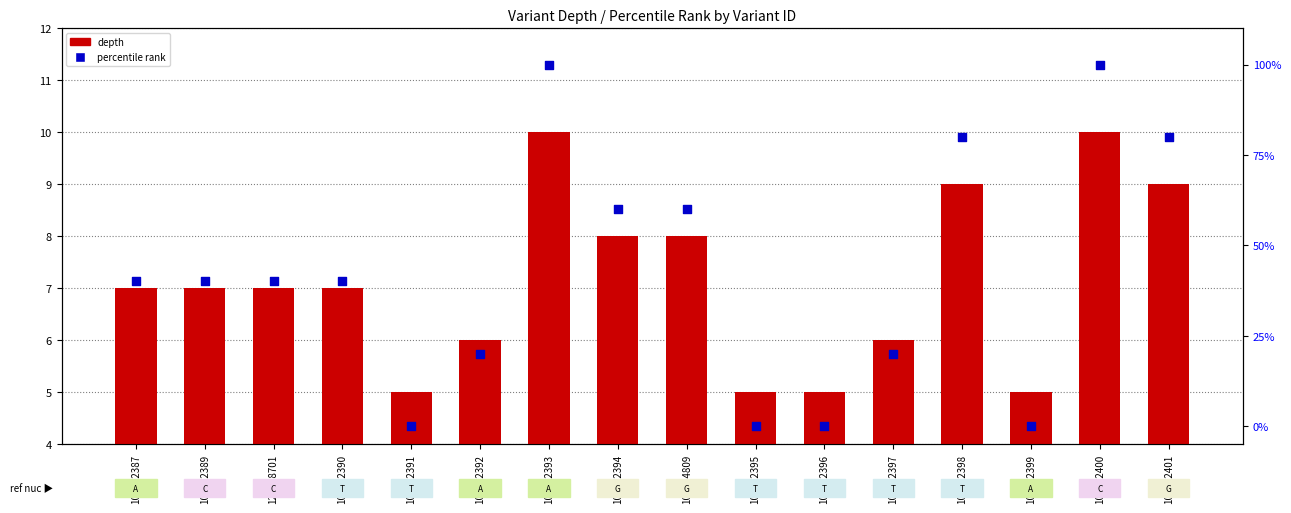

Is the value of depth at 108982387 greater than the value of percentile rank at 108982392?

No